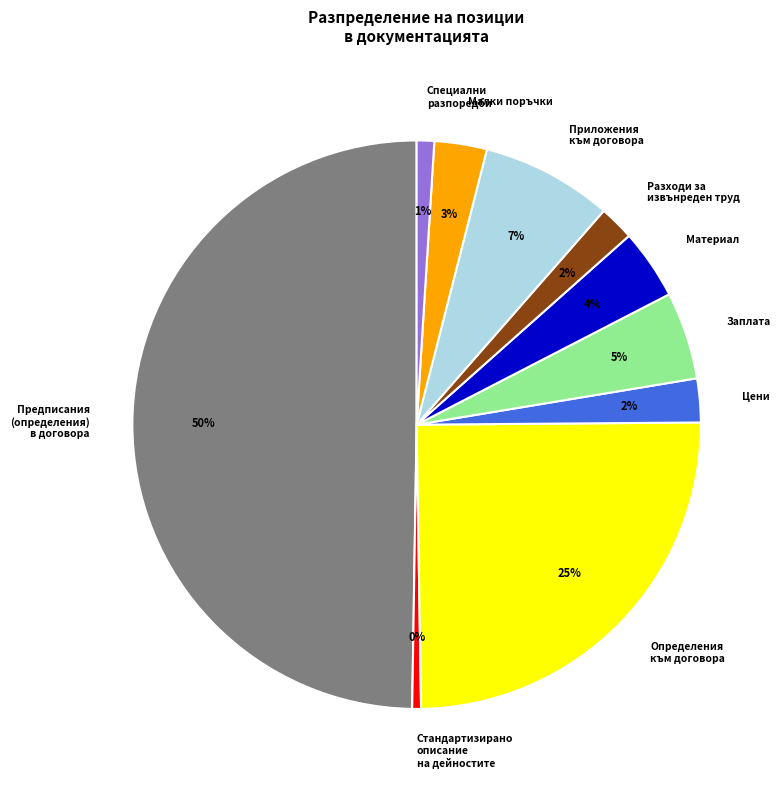

To the nearest percent, what is the difference between the Цени and Приложения към договора slice percentages?

5%